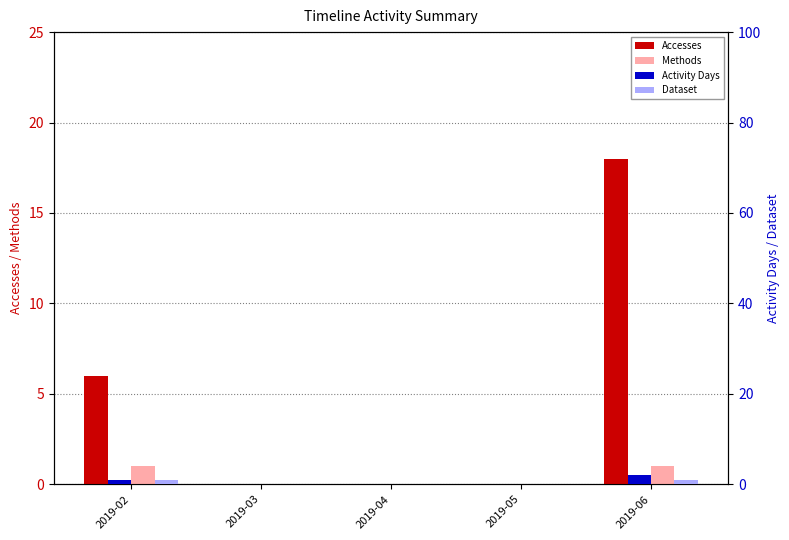

List the series in order of their peak value, highest first.

Accesses, Activity Days, Methods, Dataset